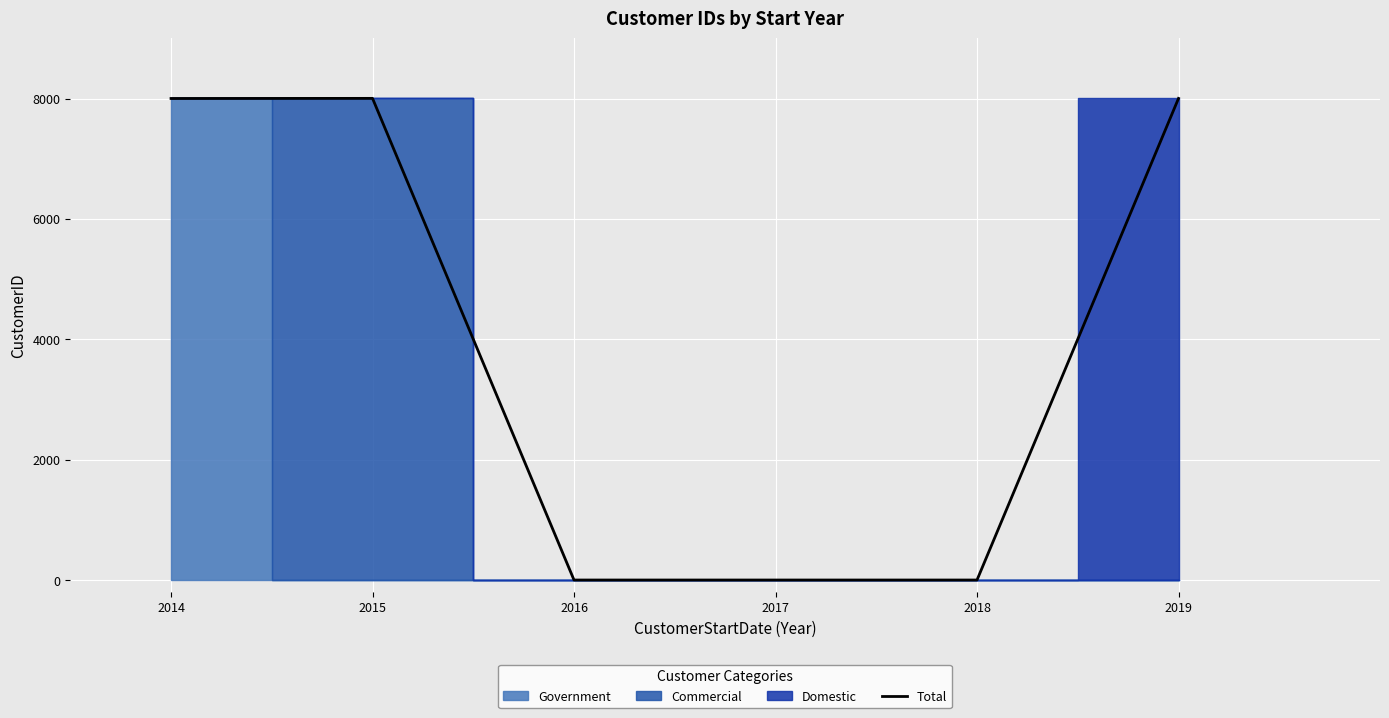

What is the difference between the maximum and minimum values?

8003